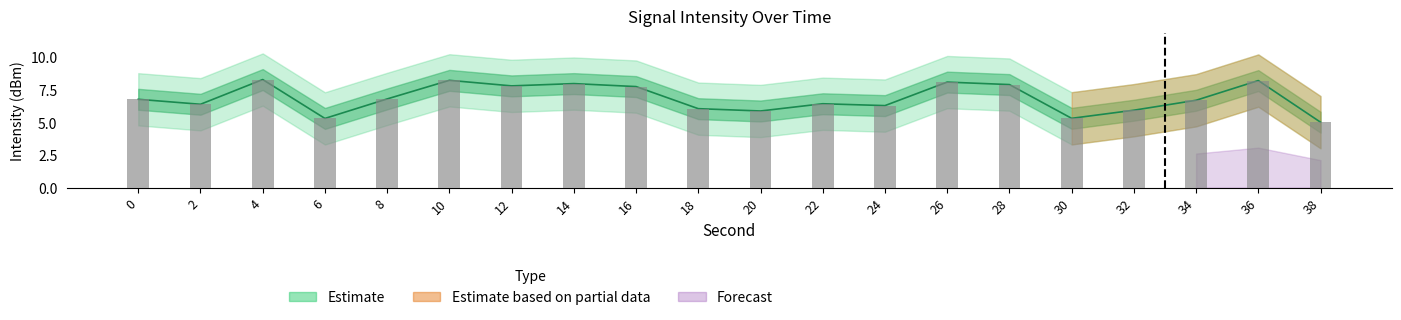

What is the value of the intensity_mean bar at the 17th from the left?

5.9